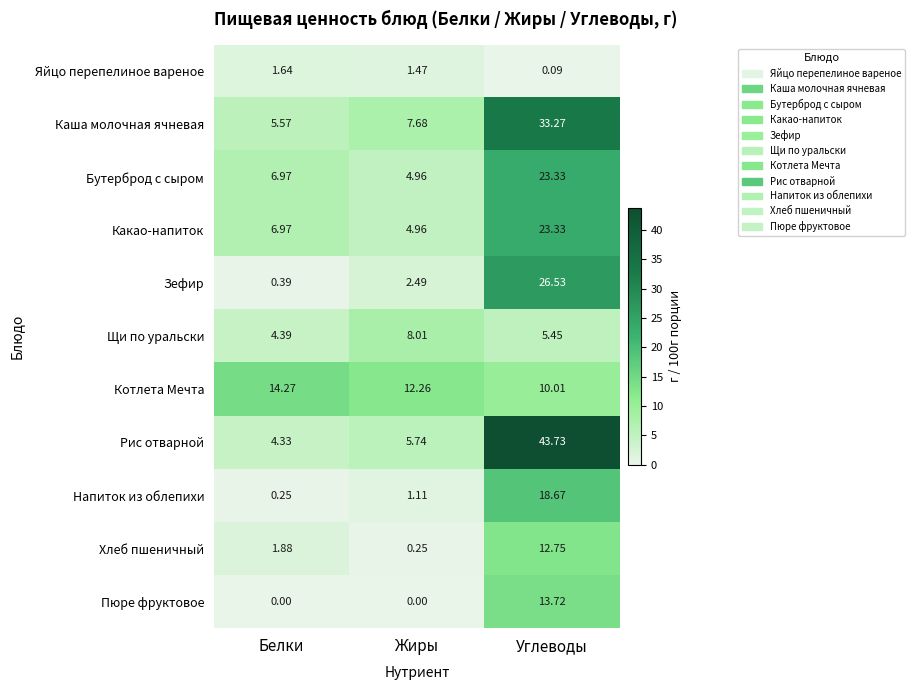

Which series has the largest total across all categories?

Рис отварной